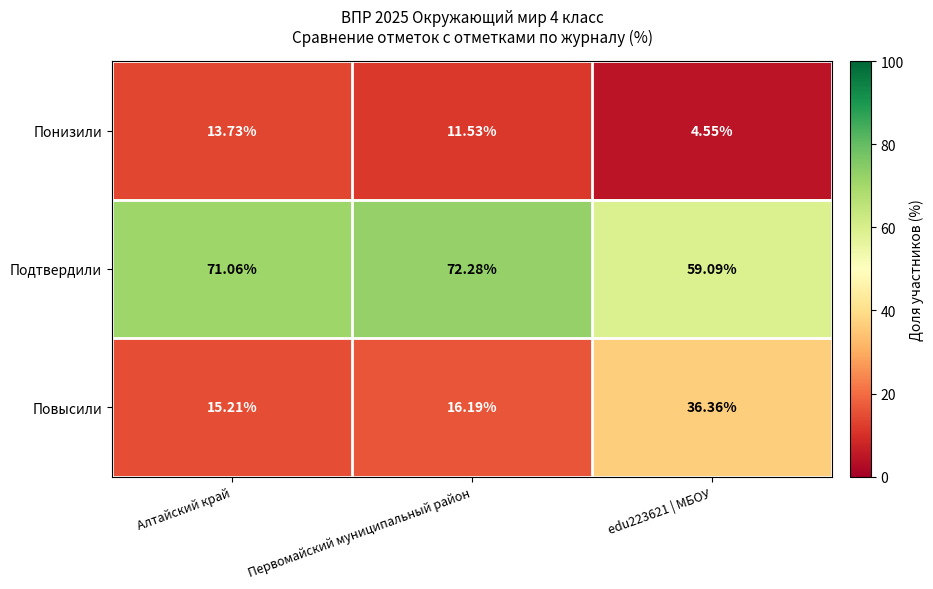

How many series are shown in this chart?

3